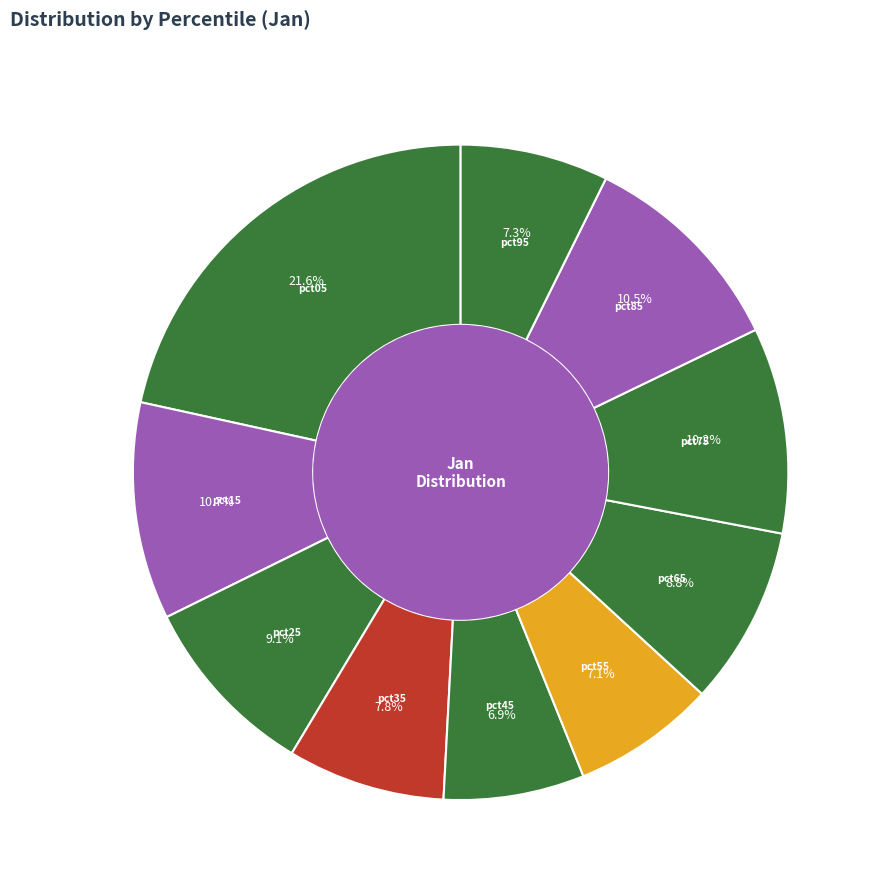

What is the smallest slice in the pie chart?

pct45